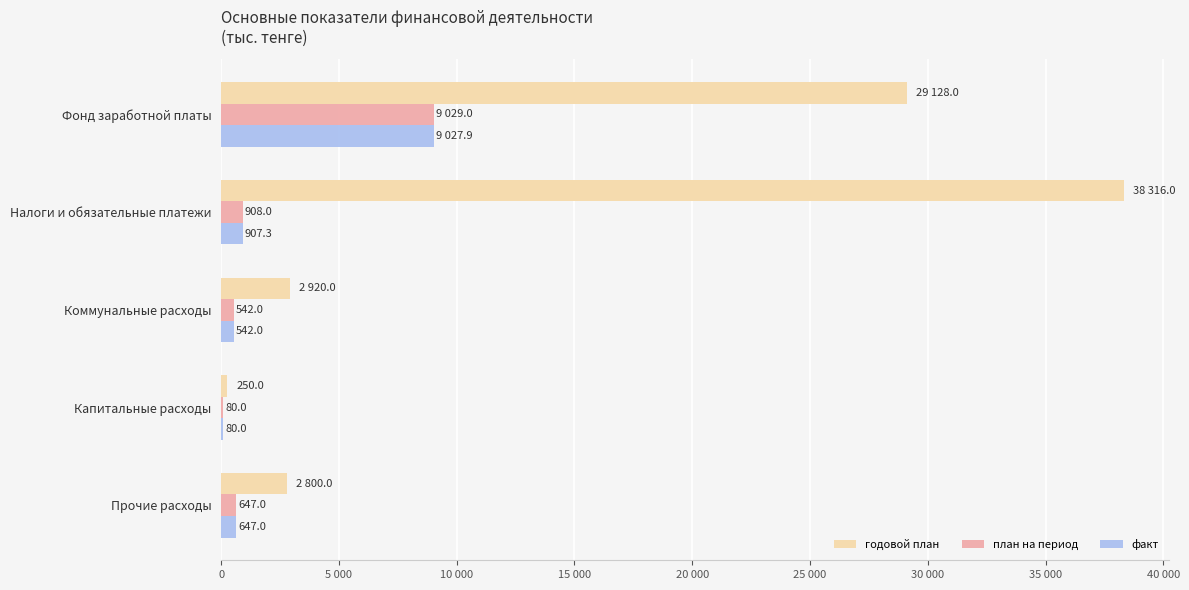

Which series has the largest range (max minus min)?

годовой план